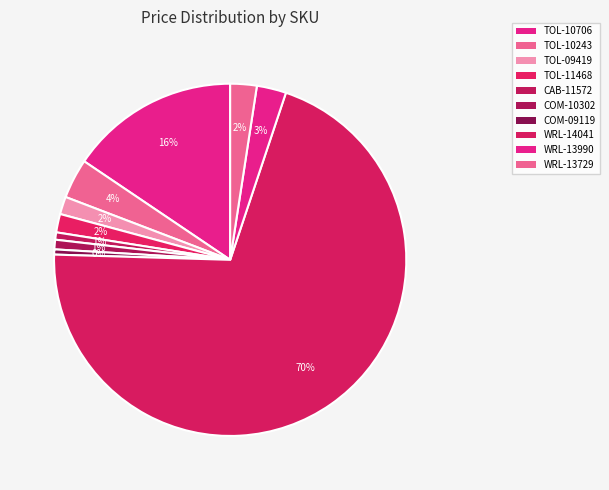

Count the number of slices in the pie.

10